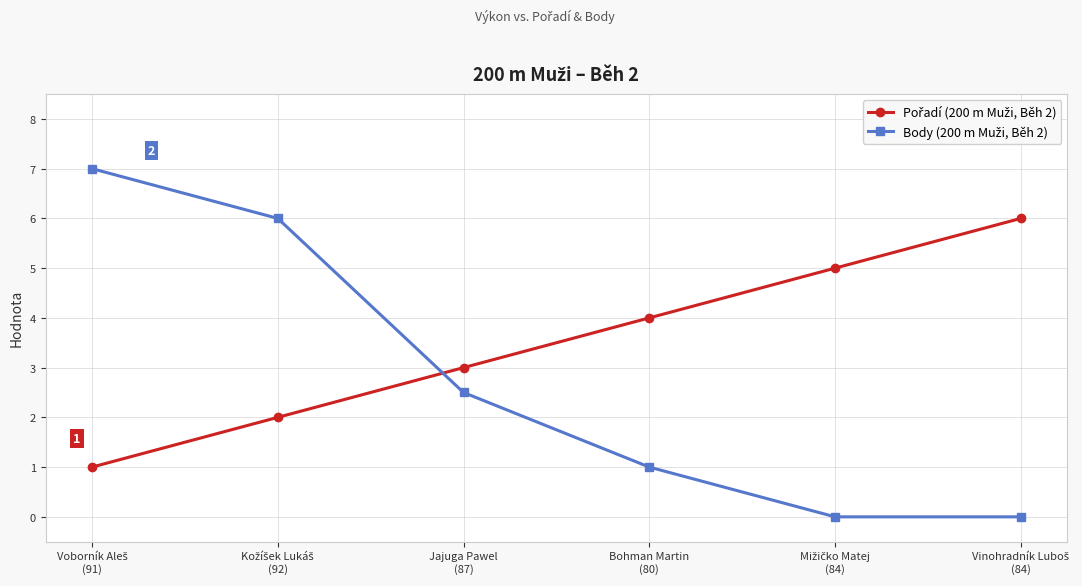

How many distinct data groups are displayed?

2